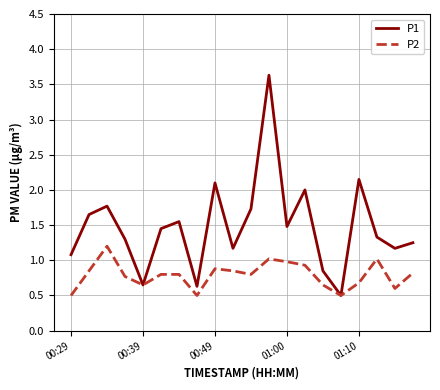

What is the minimum value shown in the chart?

0.5